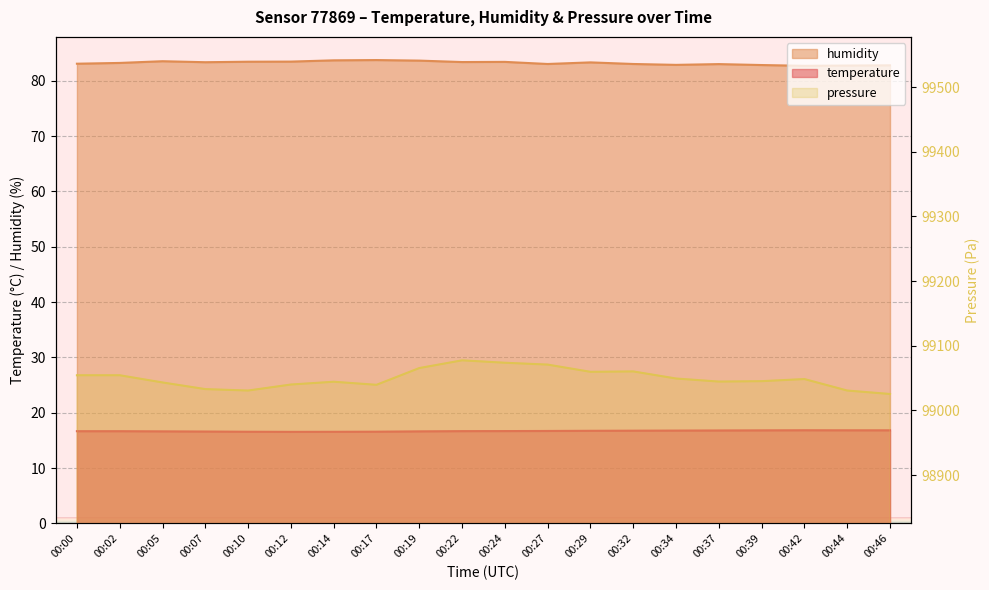

In temperature, how many points are lower than both neighbors (excluding endpoints)?

1